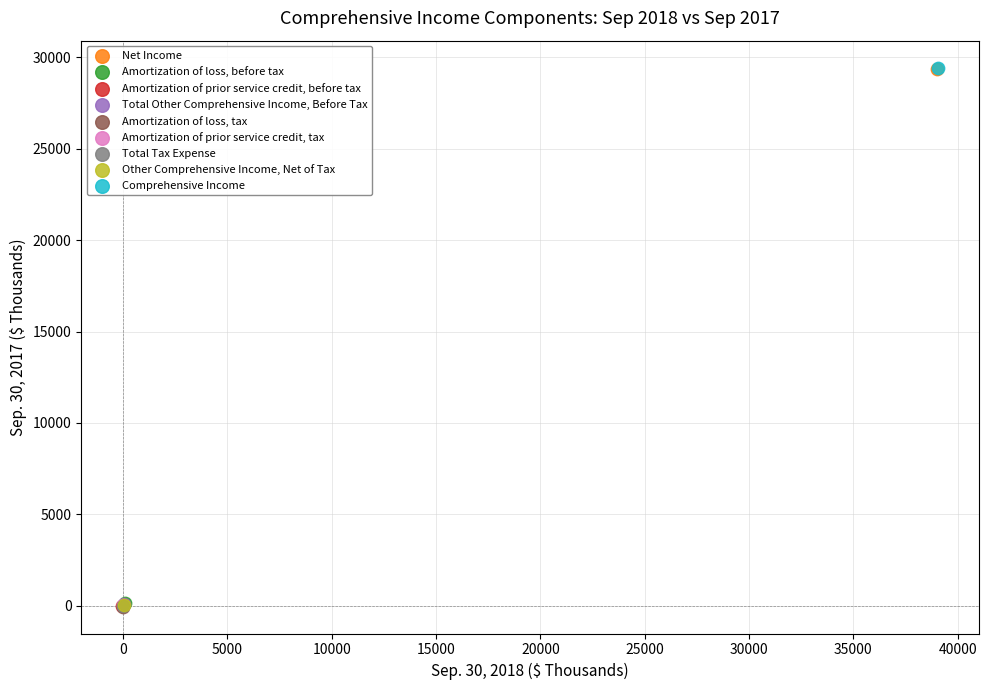

What are all the series names shown in the legend?

Net Income, Amortization of loss, before tax, Amortization of prior service credit, before tax, Total Other Comprehensive Income, Before Tax, Amortization of loss, tax, Amortization of prior service credit, tax, Total Tax Expense, Other Comprehensive Income, Net of Tax, Comprehensive Income